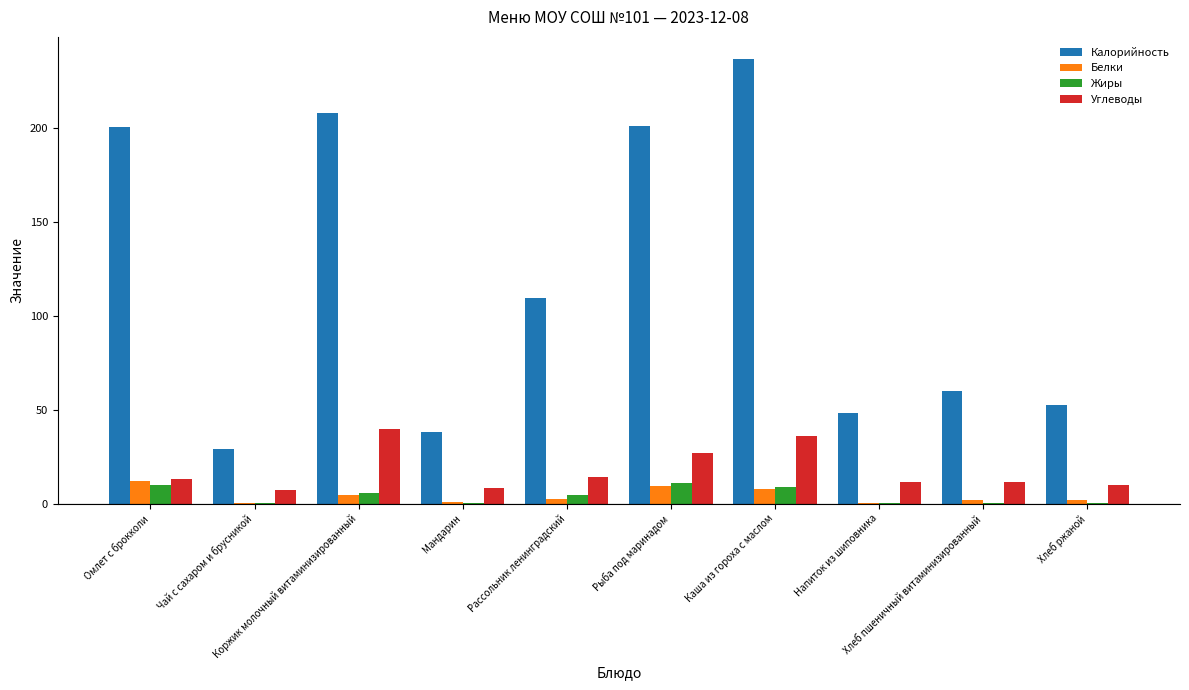

What are all the series names shown in the legend?

Калорийность, Белки, Жиры, Углеводы